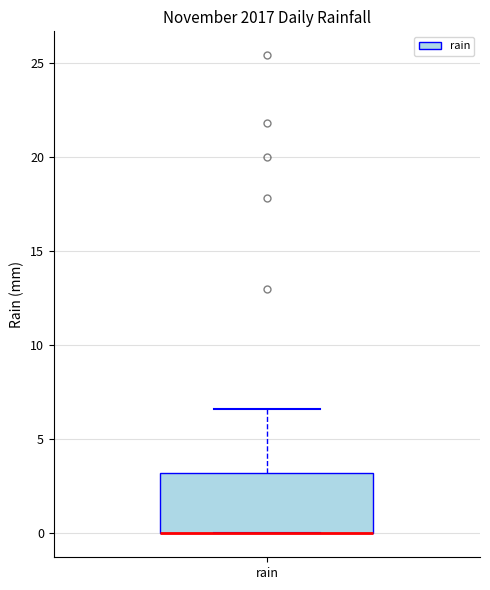

Read this box plot against the y-axis: the position of the median line, the range covered by the box, and the ends of both whiskers. The values are not printed on the chart, so give them approximately, as read against the axis.

median 0.0 (drawn on the box's lower edge), box 0.0 to 3.0, whiskers 0.0 to 6.5